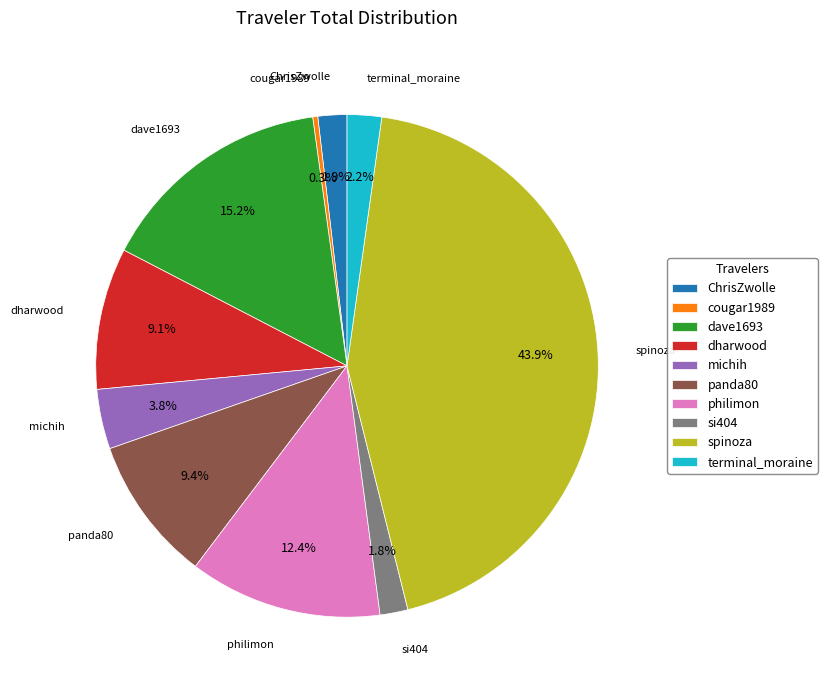

Between michih and si404, which is larger?

michih